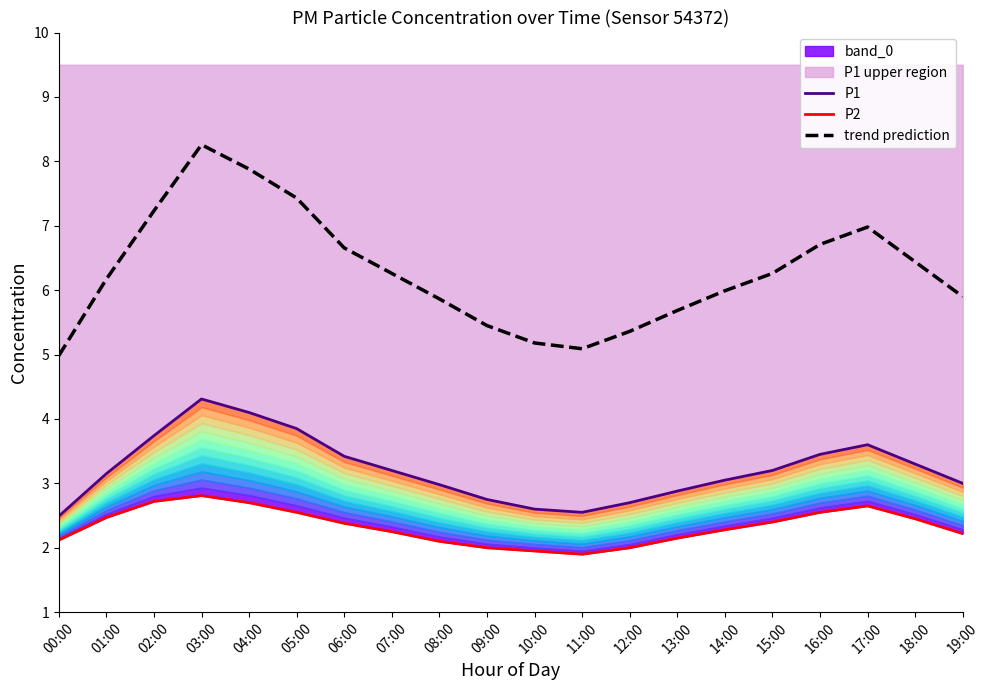

What is the label of the 10th point from the left?

09:00